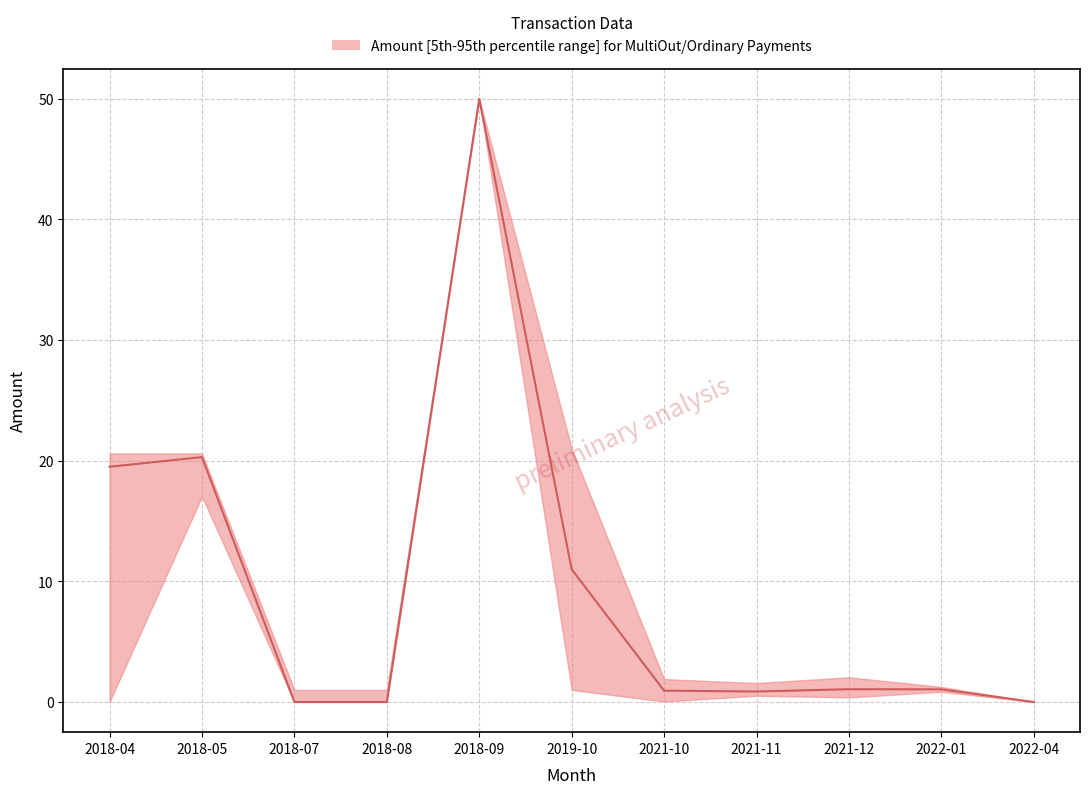

Rank the categories by value from highest to lowest.

2018-09, 2018-05, 2018-04, 2019-10, 2021-12, 2022-01, 2021-10, 2021-11, 2022-04, 2018-07, 2018-08